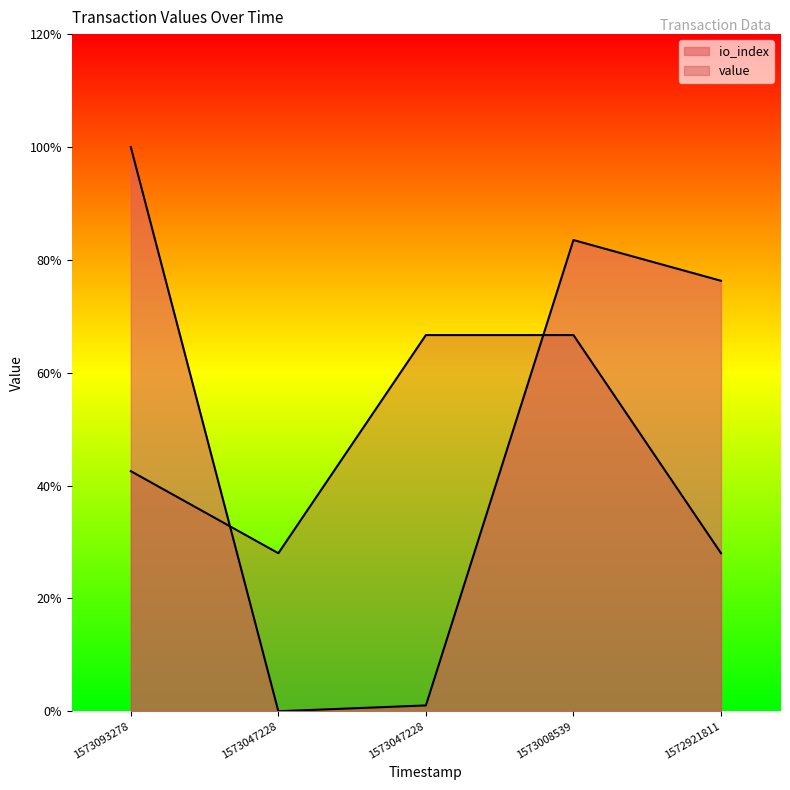

Count the value values in the range 0 to 1.

5